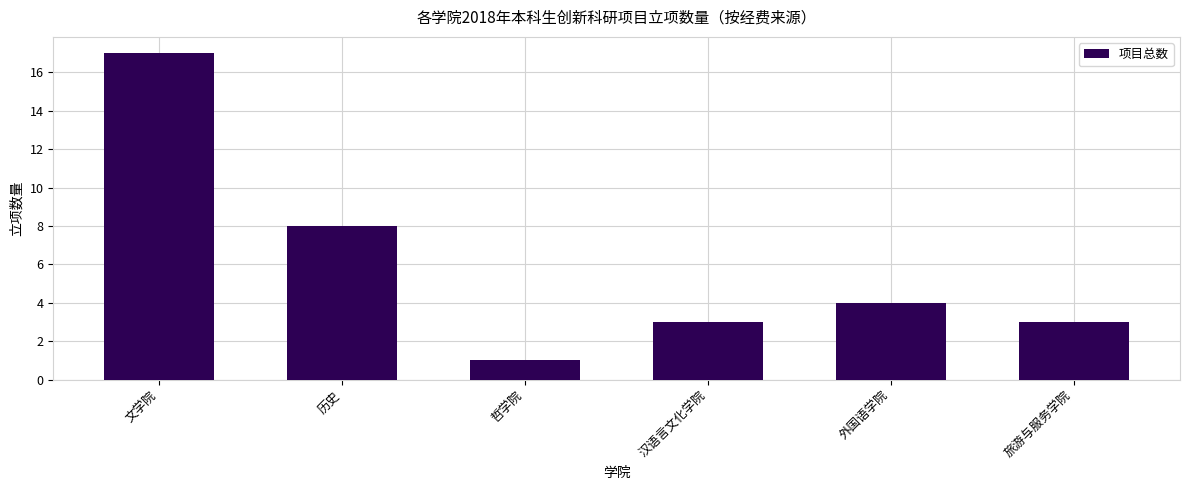

Between 旅游与服务学院 and 文学院, which is larger?

文学院